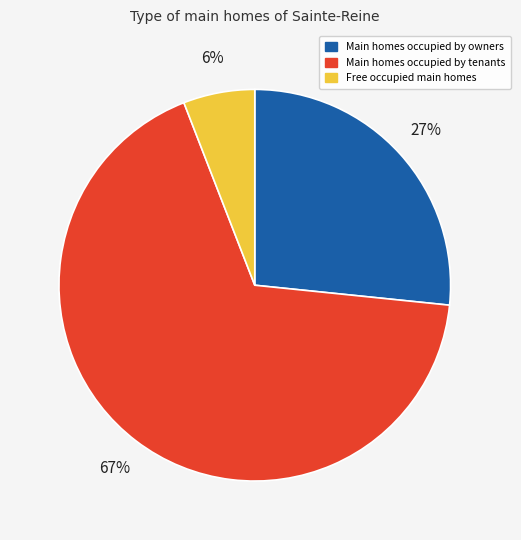

Is there a majority slice in this chart?

Yes